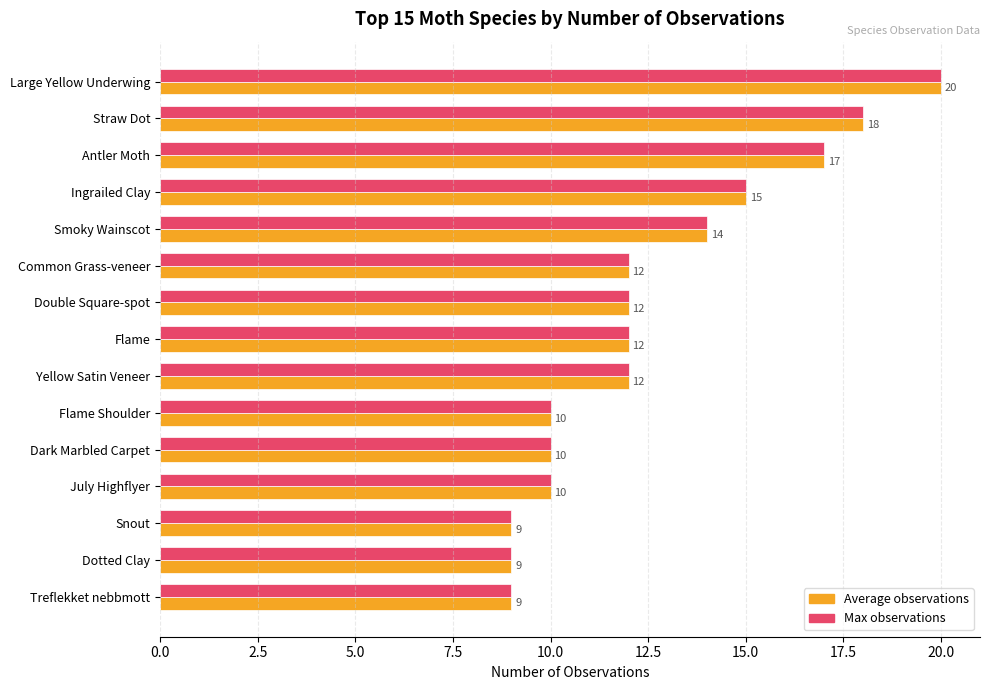

At which category is the sum across all series the highest?

Large Yellow Underwing